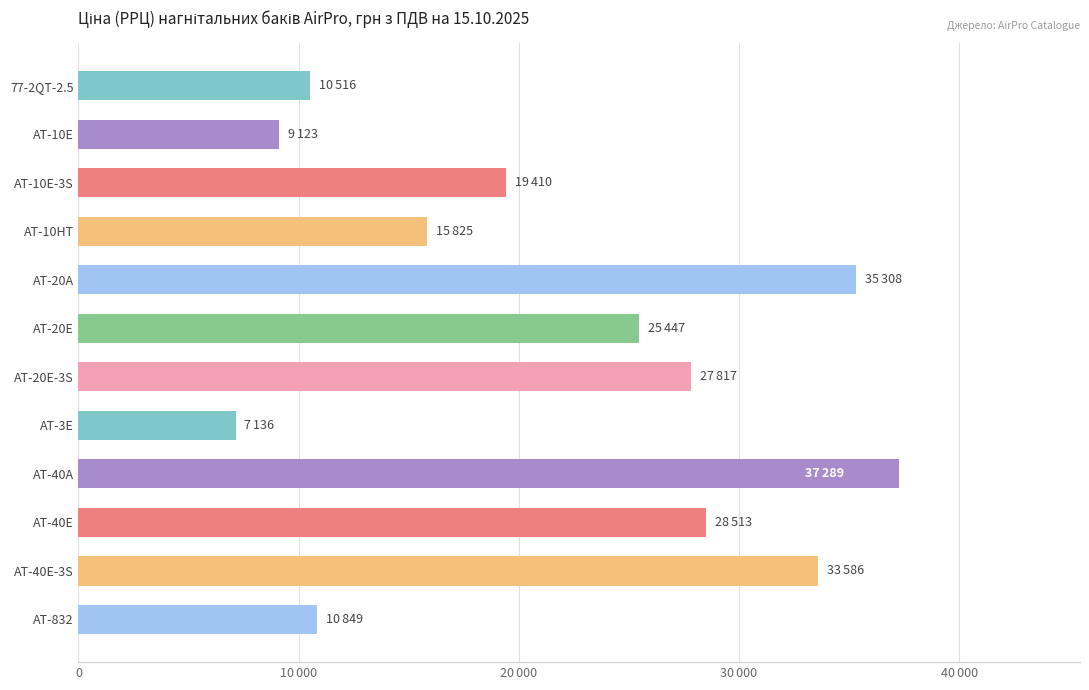

Are the bars horizontal?

Yes